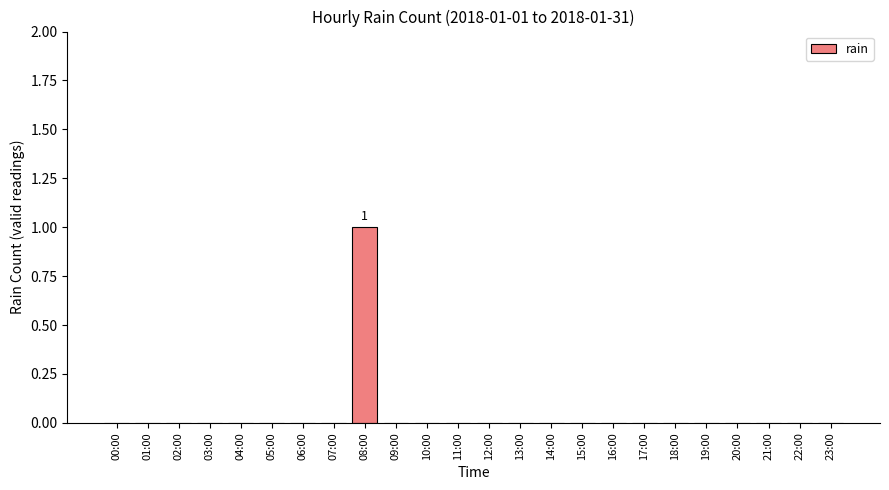

Which label corresponds to the largest value in the chart?

08:00